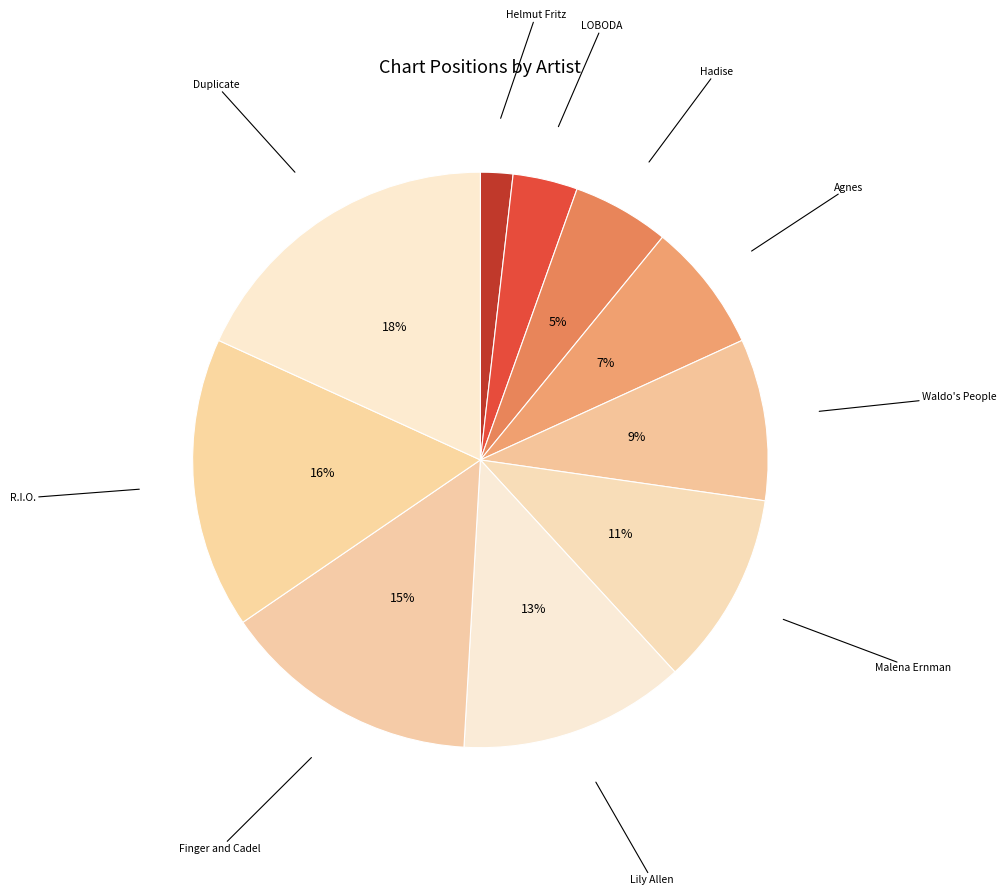

Count the number of slices in the pie.

10